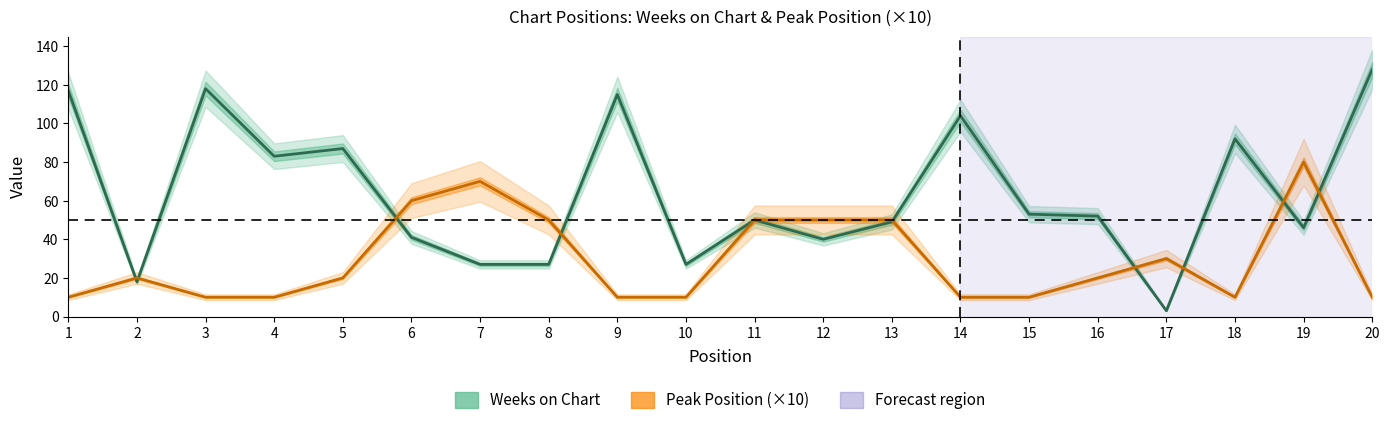

How many intersections are there between Weeks on Chart and Peak Position (×10)?

9